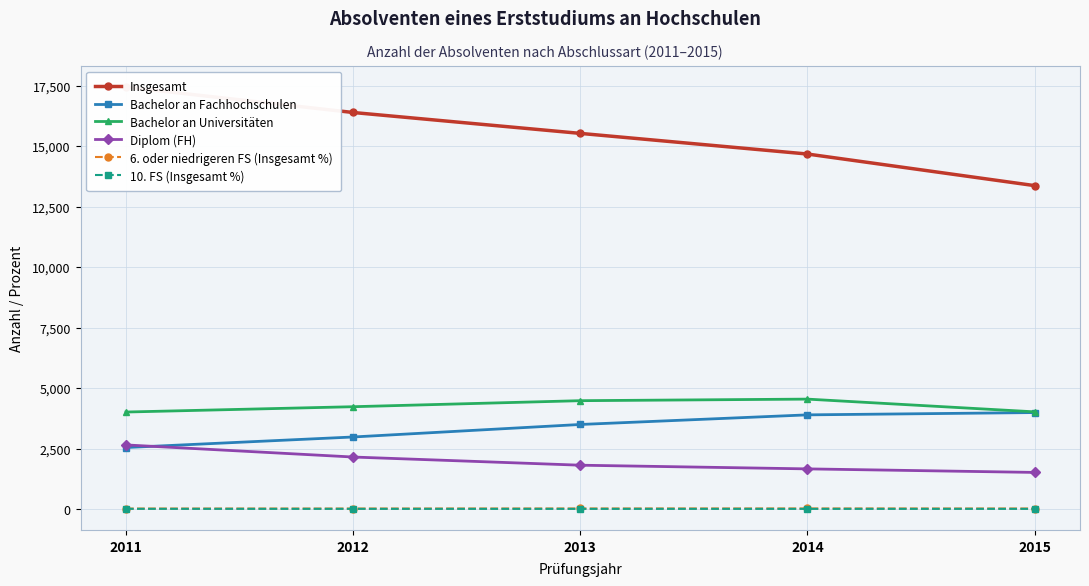

What is the sum of all Bachelor an Universitäten values?

21276.0